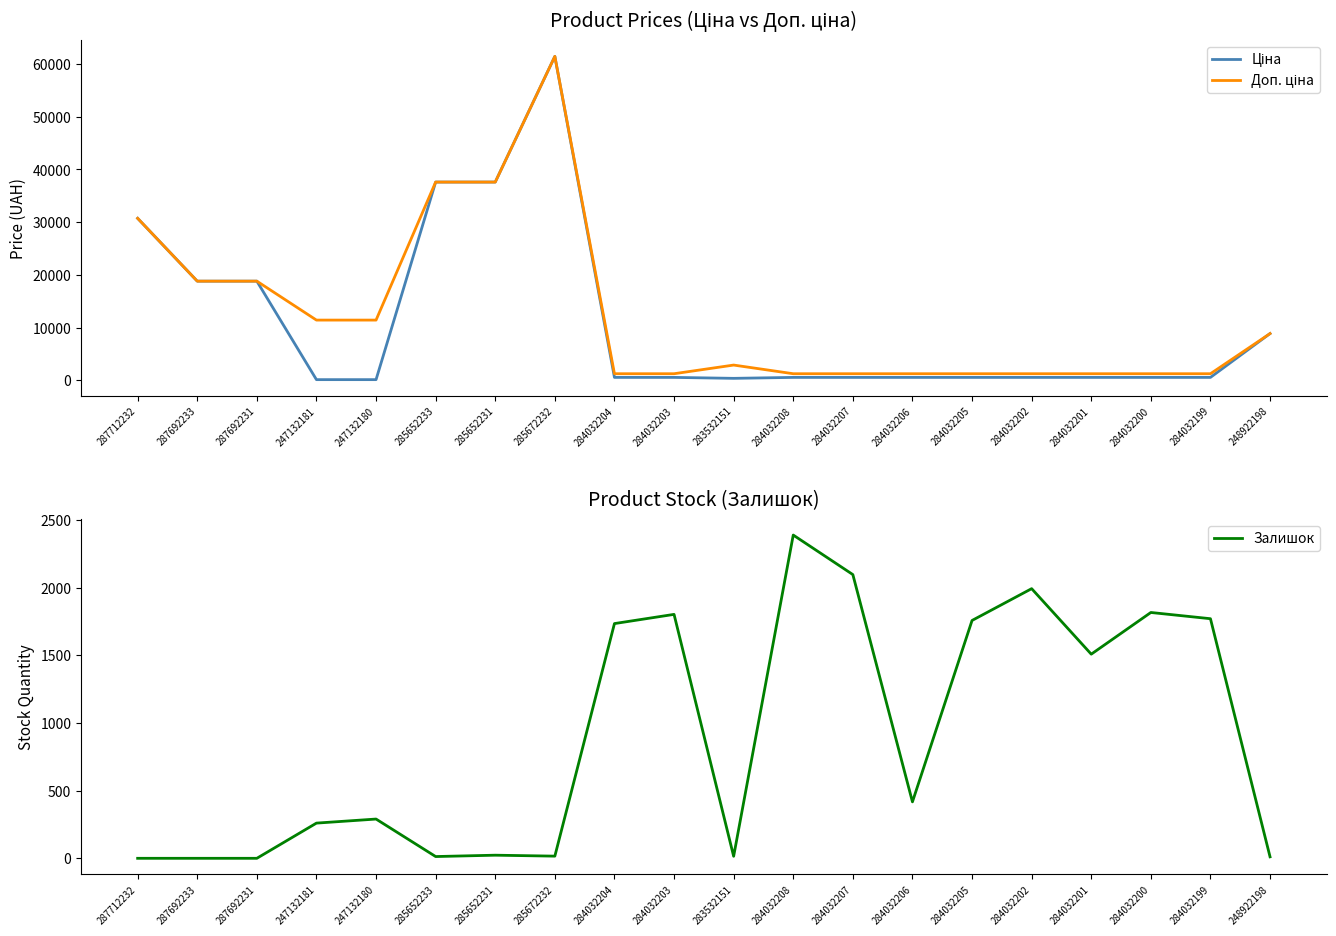

Reading left to right, transcribe all the data shown in this chart.

Ціна: 30717.1	18796.8	18796.8	114.1	114.1	37593.6	37593.6	61434.3	539.0	539.0	359.9	539.0	539.0	539.0	539.0	539.0	539.0	539.0	539.0	8856.7
Доп. ціна: 30717.1	18796.8	18796.8	11410.0	11410.0	37593.6	37593.6	61434.3	1235.4	1235.4	2878.8	1235.4	1235.4	1235.4	1235.4	1235.4	1235.4	1235.4	1235.4	8856.7
Залишок: 0.0	0.0	0.0	260.0	290.0	13.0	23.0	16.0	1734.0	1802.0	15.0	2388.0	2096.0	417.0	1757.0	1992.0	1508.0	1816.0	1770.0	11.0